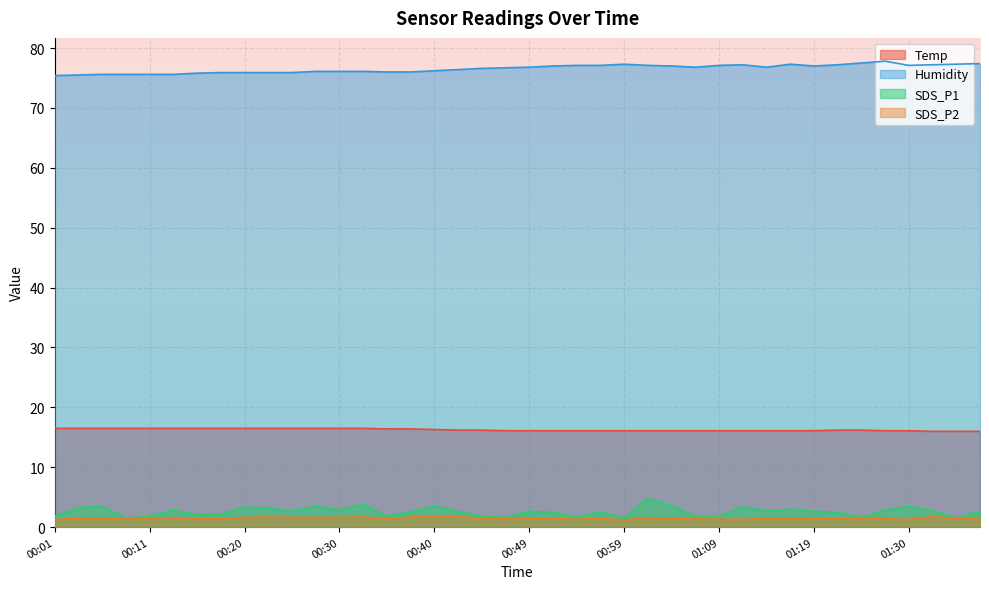

Reading left to right, list all the values displayed in this chart.

Temp: 16.5	16.5	16.5	16.5	16.5	16.5	16.5	16.5	16.5	16.5	16.5	16.5	16.5	16.5	16.4	16.4	16.3	16.2	16.2	16.1	16.1	16.1	16.1	16.1	16.1	16.1	16.1	16.1	16.1	16.1	16.1	16.1	16.1	16.2	16.2	16.1	16.1	16.0	16.0	16.0
Humidity: 75.4	75.5	75.6	75.6	75.6	75.6	75.8	75.9	75.9	75.9	75.9	76.1	76.1	76.1	76.0	76.0	76.2	76.4	76.6	76.7	76.8	77.0	77.1	77.1	77.3	77.1	77.0	76.8	77.1	77.2	76.8	77.3	77.0	77.2	77.5	77.8	77.1	77.2	77.3	77.4
SDS_P1: 1.9	3.2	3.5	1.5	1.9	2.9	2.1	2.2	3.4	3.2	2.6	3.5	2.8	3.9	1.9	2.5	3.5	2.6	1.8	1.6	2.6	2.5	1.7	2.5	1.5	4.8	3.6	1.8	1.8	3.4	2.7	3.0	2.6	2.5	1.6	2.9	3.5	2.7	1.5	2.7
SDS_P2: 1.3	1.4	1.5	1.3	1.5	1.6	1.5	1.5	1.6	1.7	1.6	1.6	1.6	1.7	1.4	1.7	1.8	1.8	1.5	1.5	1.4	1.5	1.3	1.4	1.2	1.6	1.4	1.4	1.3	1.3	1.5	1.5	1.5	1.4	1.4	1.4	1.3	1.8	1.4	1.5